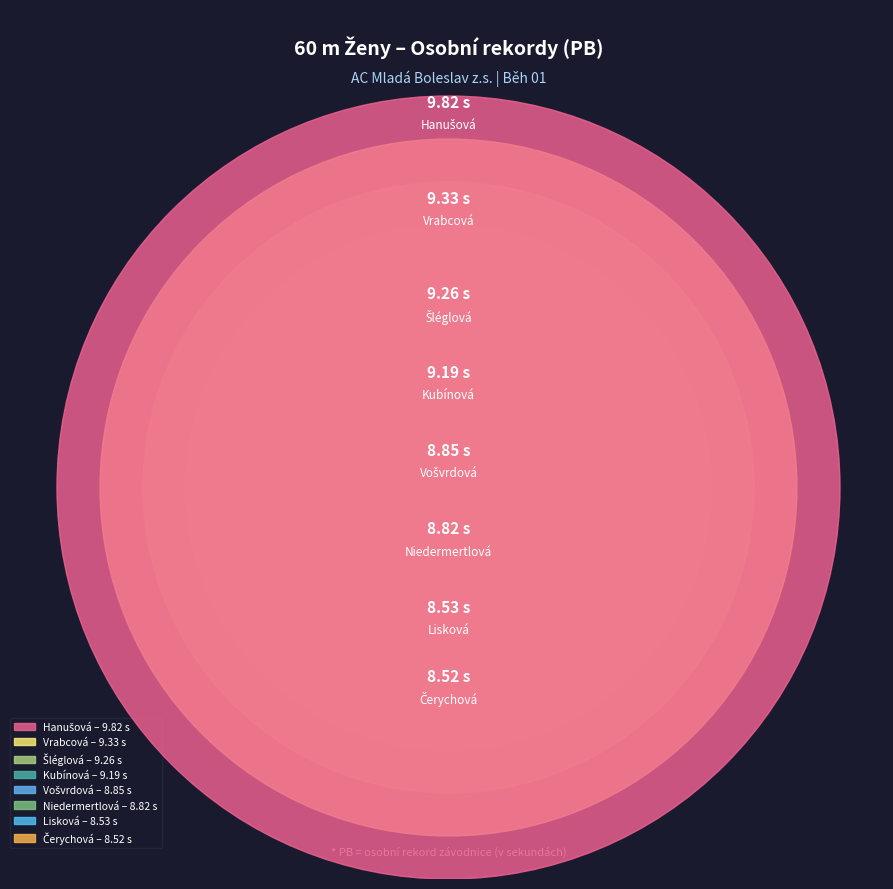

How much of the chart is everything except Lisková Magdaléna?

88.2%